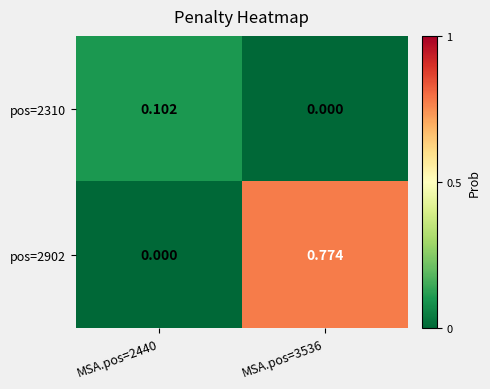

Is the value of pos=2310 at MSA.pos=3536 greater than the value of pos=2902 at MSA.pos=3536?

No